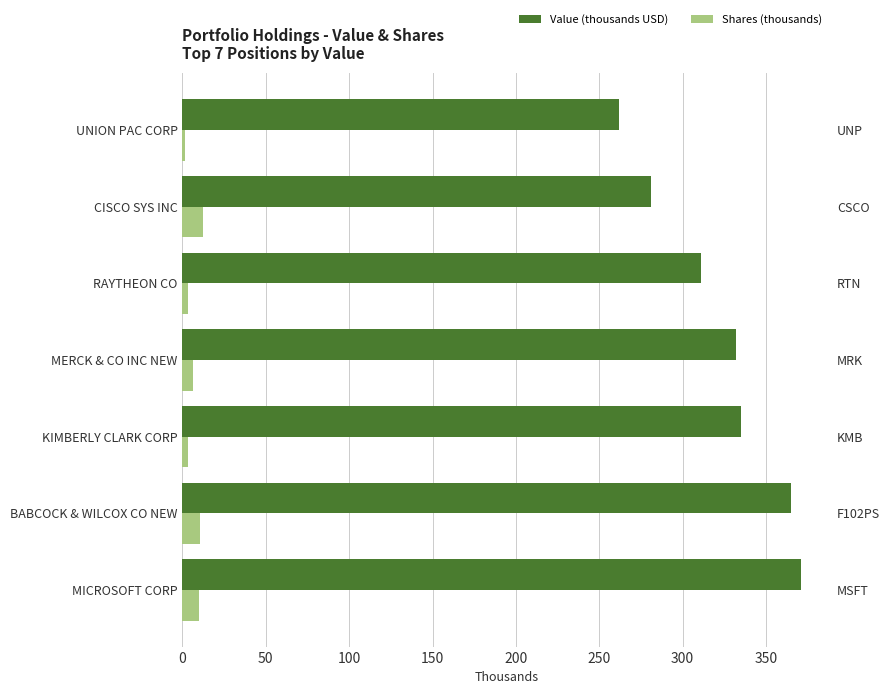

What is the maximum value shown in the chart?

371.0